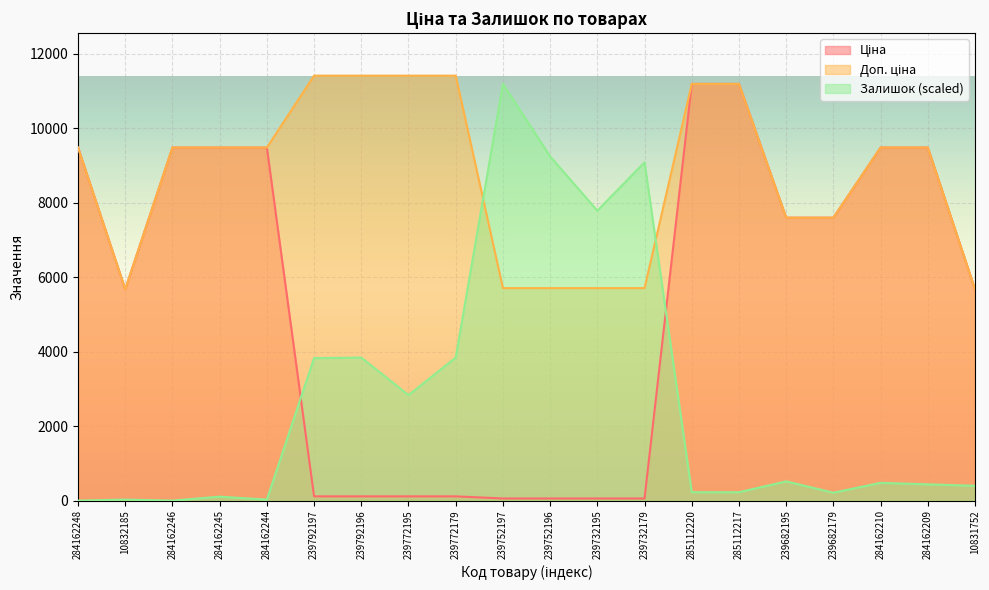

Where does the Залишок series first go above 476?

239792197